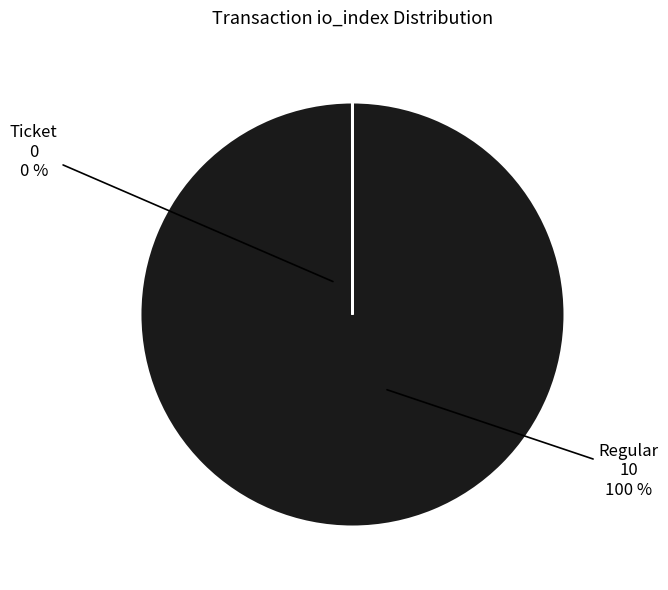

To the nearest percent, what is the difference between the largest and smallest slice percentages?

100%